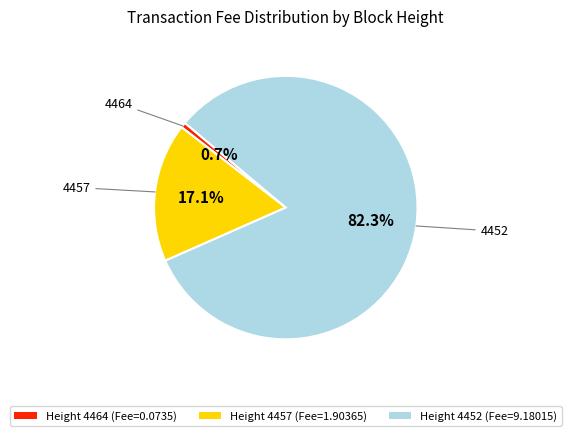

Which slice is the smallest?

Height 4464 (Fee=0.0735)